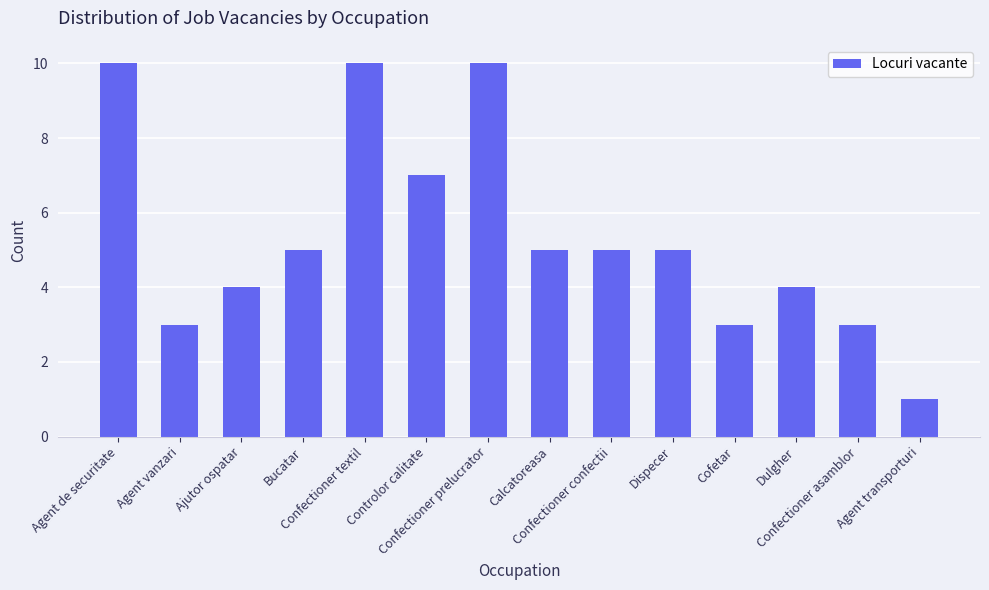

The value at Agent de securitate is 10. True or false?

True